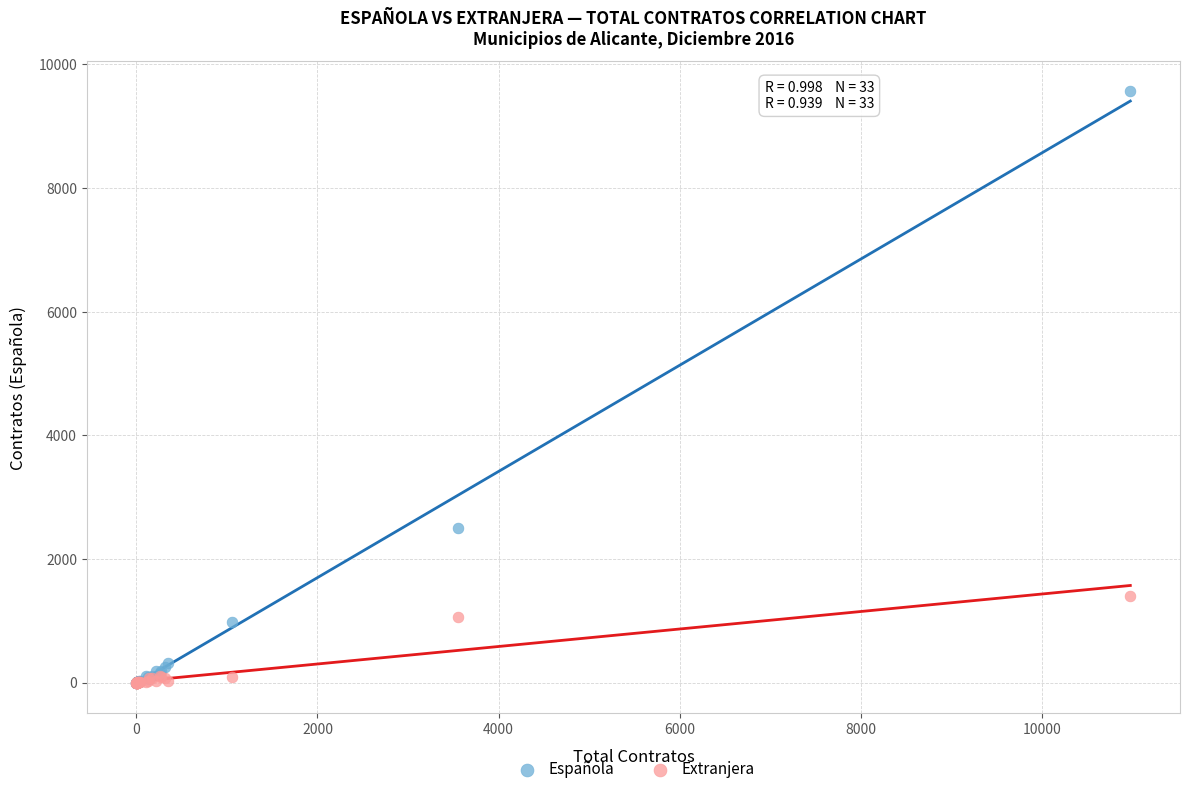

Which series has the widest spread of Y values?

Española